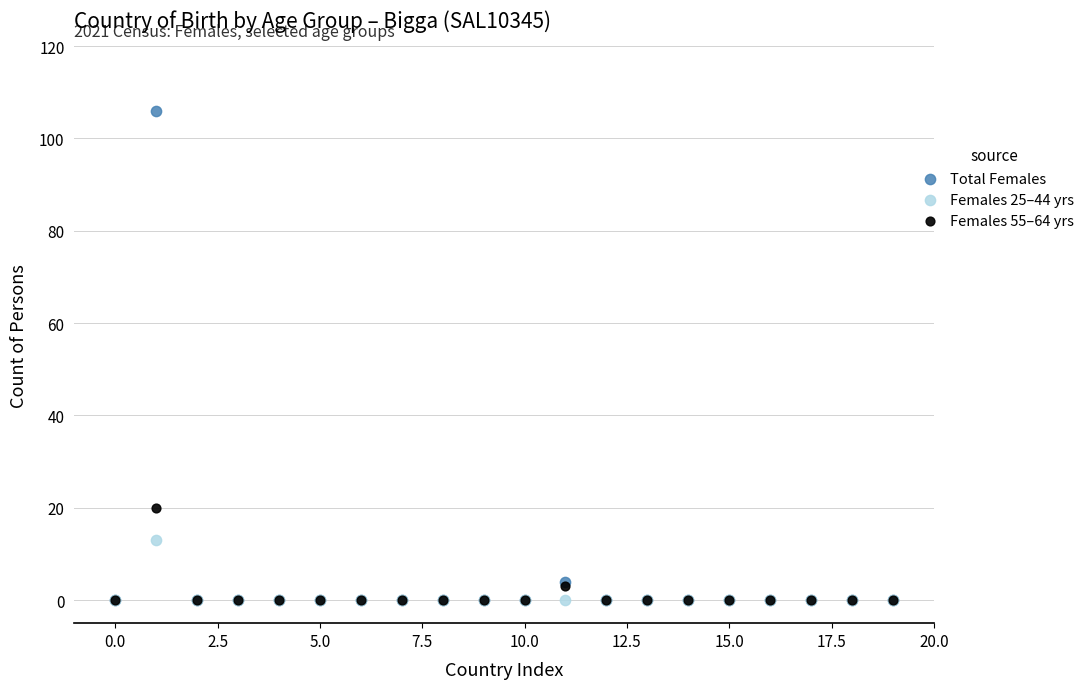

Which series has the widest spread of Y values?

Total Females